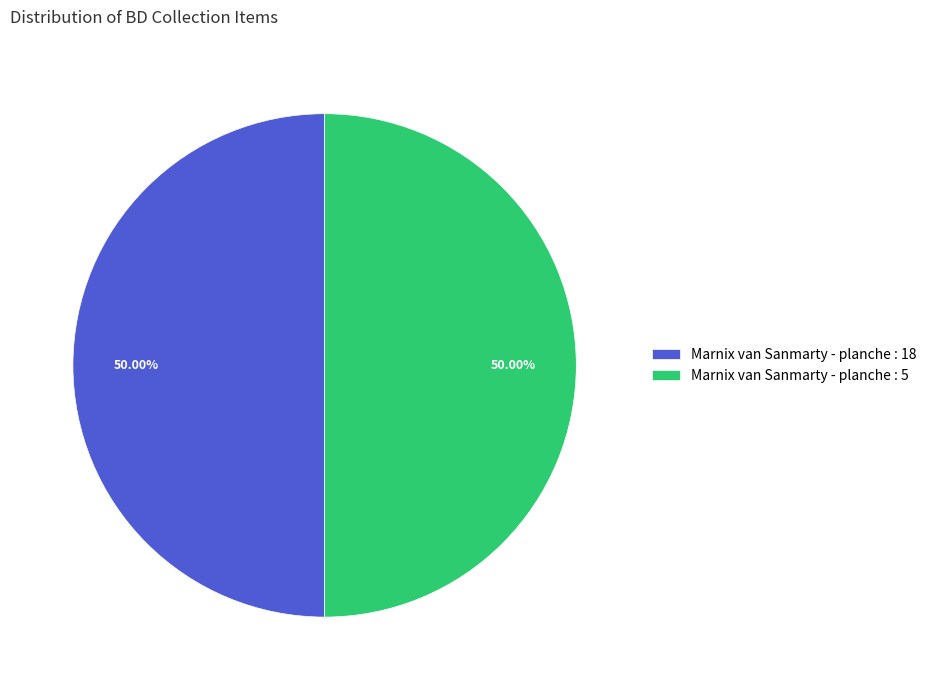

How many segments does this pie chart have?

2